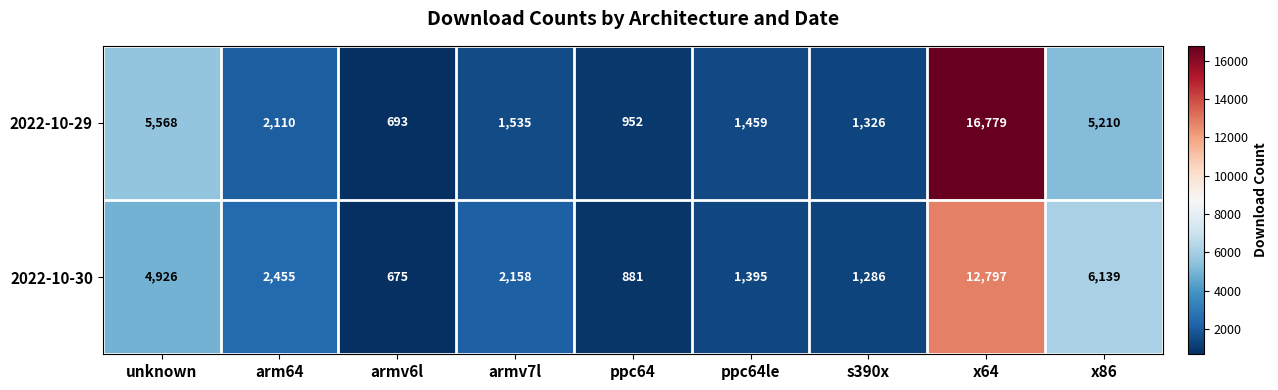

True or false: 2022-10-30 has a value of 2401 at unknown.

False